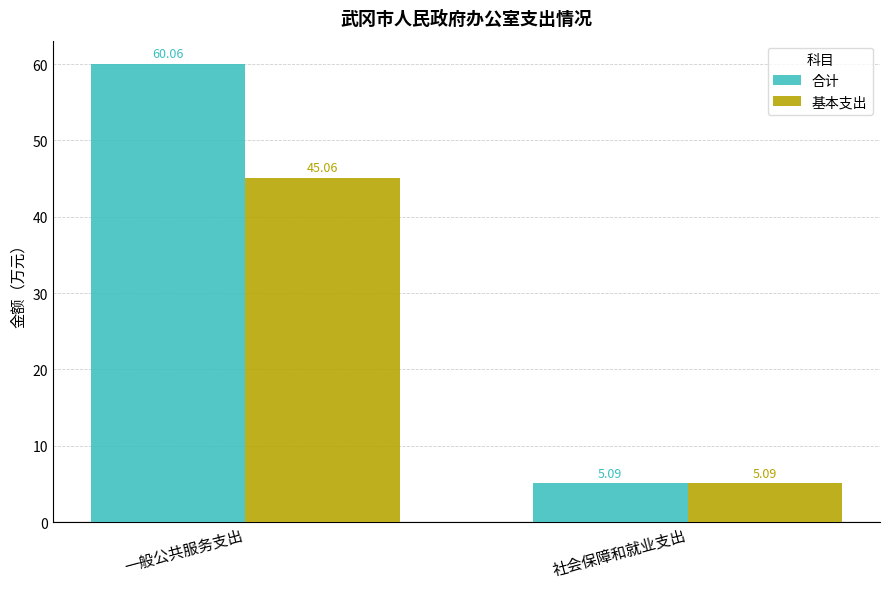

What is the approximate value of 基本支出 at 一般公共服务支出?

45.1